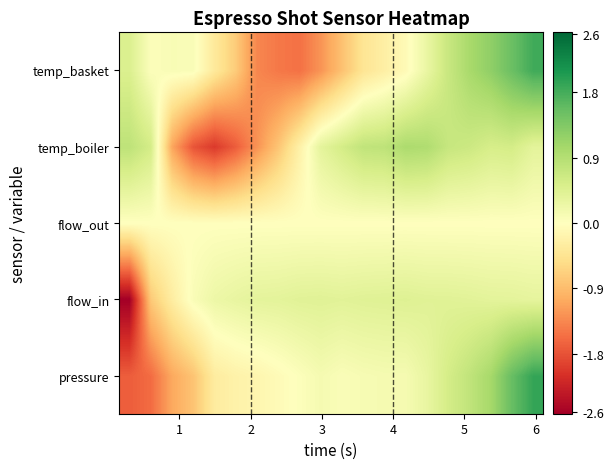

Reading right to left, list all the values displayed in this chart.

pressure: 1.9	1.6	1.0	0.8	0.6	0.3	0.1	0.1	0.1	0.1	0.1	0.0	-0.1	-0.2	-0.2	-0.3	-0.8	-1.1	-1.6	-1.7
flow_in: 0.3	0.4	0.4	0.4	0.4	0.4	0.4	0.4	0.4	0.4	0.4	0.4	0.4	0.4	0.3	0.2	0.1	-0.3	-0.8	-2.6
flow_out: 0.0	0.0	0.0	0.0	0.0	0.0	0.0	0.0	0.0	0.0	0.0	0.0	0.0	0.0	0.0	0.0	0.0	0.0	0.0	0.0
temp_boiler: 0.4	0.6	0.5	0.7	0.7	0.9	1.0	0.8	0.8	0.6	0.4	-0.2	-0.8	-1.3	-1.7	-2.0	-1.8	-1.1	0.6	0.8
temp_basket: 1.8	1.5	1.2	1.0	0.7	0.3	-0.1	-0.3	-0.4	-0.8	-1.3	-1.5	-1.5	-1.4	-0.7	-0.4	0.1	0.1	0.0	0.5